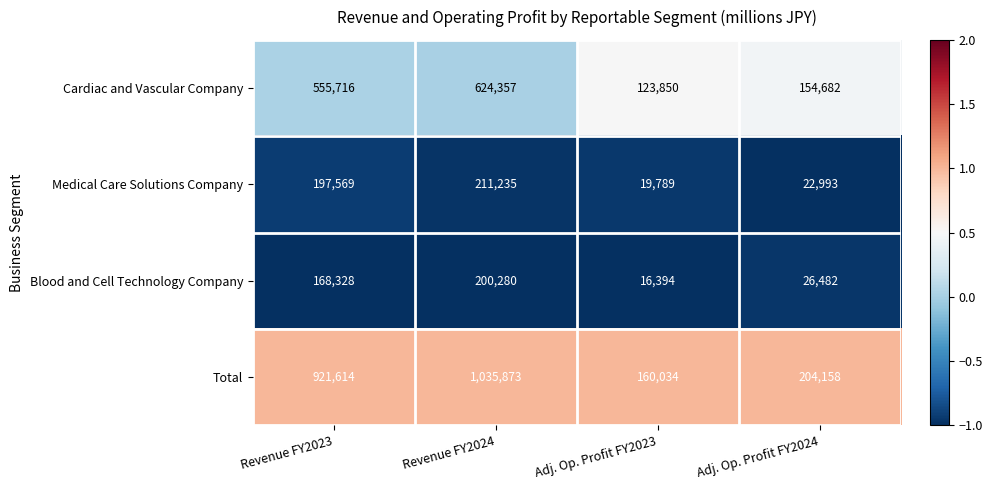

At Adj. Op. Profit FY2024, list the series in order from smallest to largest.

Medical Care Solutions Company, Blood and Cell Technology Company, Cardiac and Vascular Company, Total